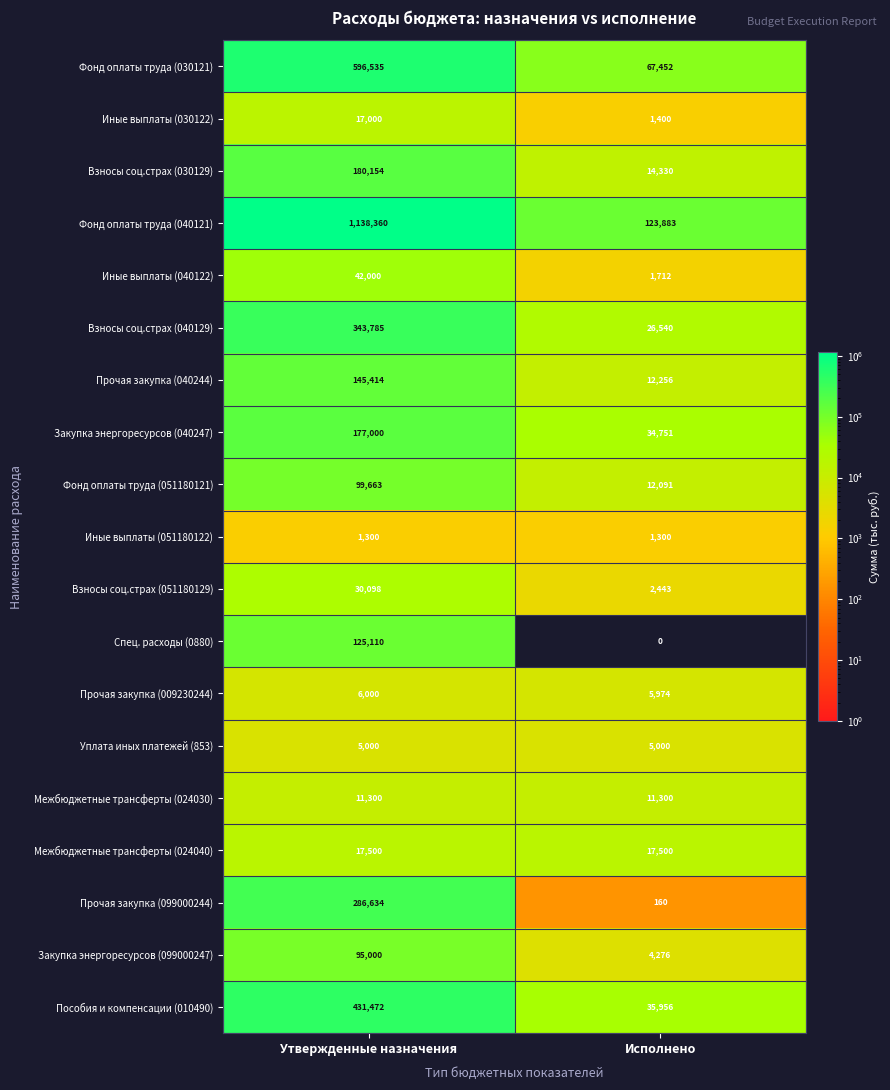

How many data points does each series have?

2